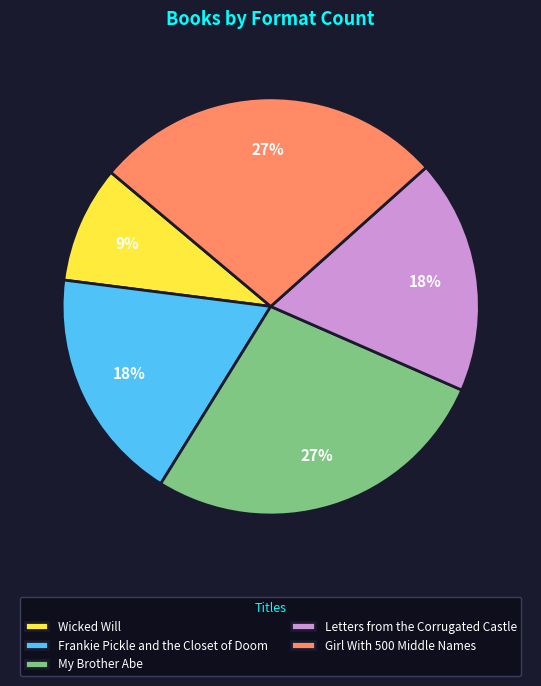

The Girl With 500 Middle Names slice represents 27% of the pie. True or false?

True